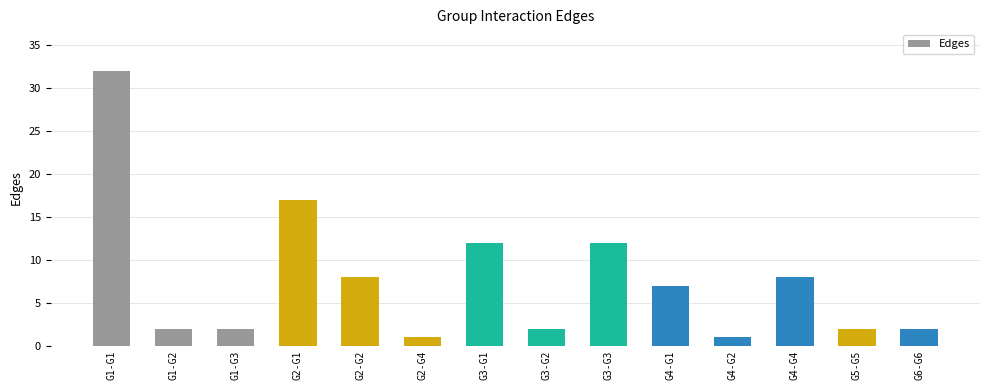

What is the maximum value shown in the chart?

32